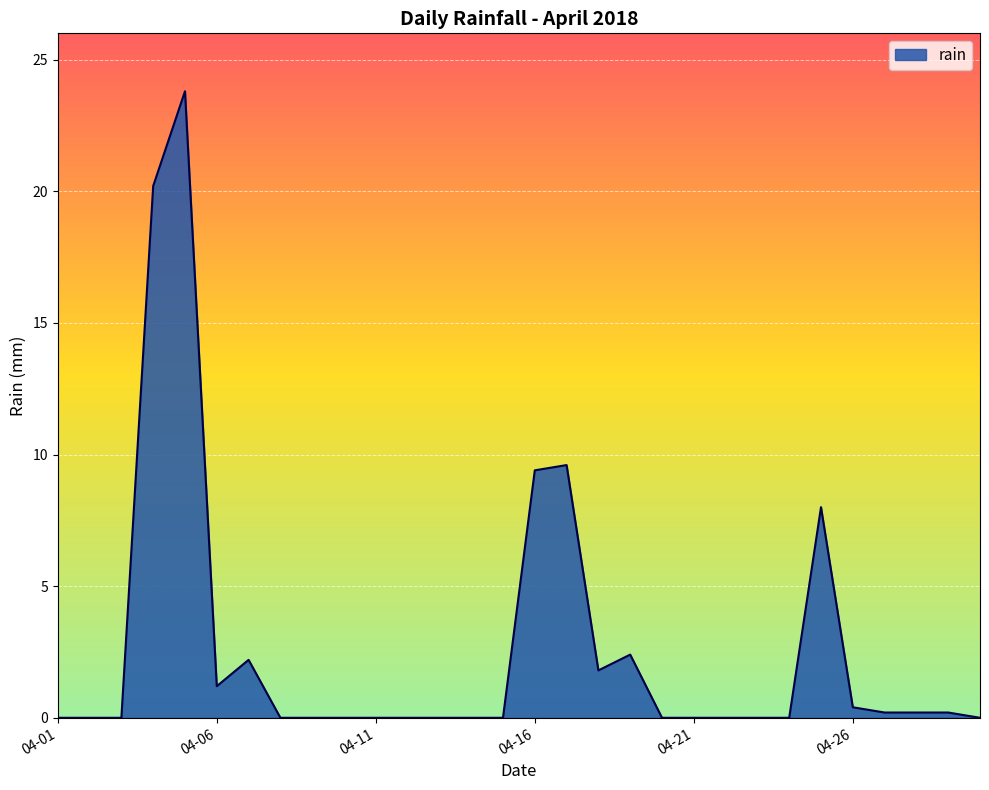

What is the maximum value shown in the chart?

23.8